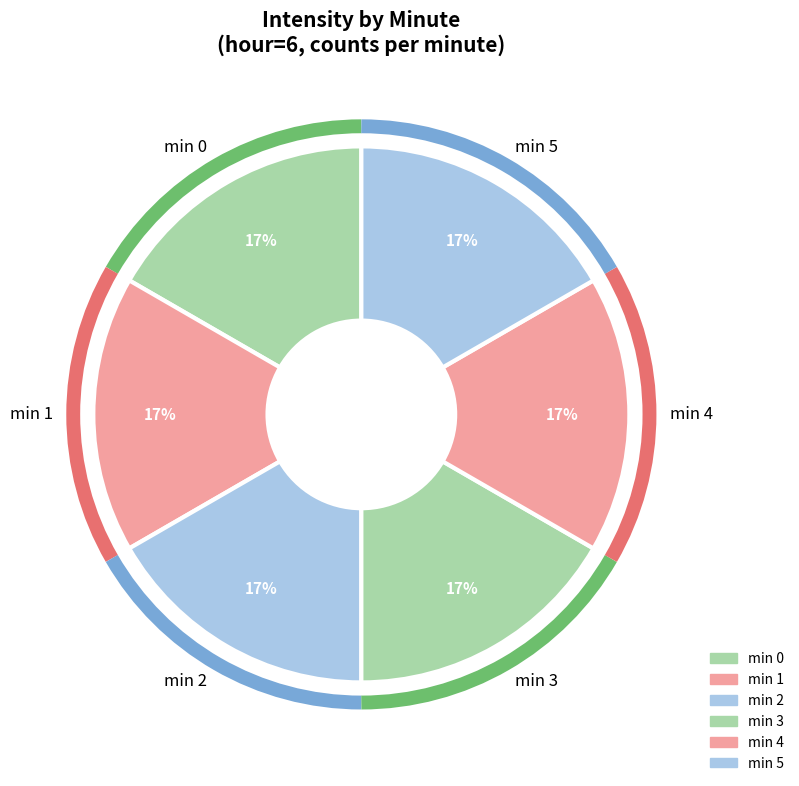

How many slices are in this pie chart?

6